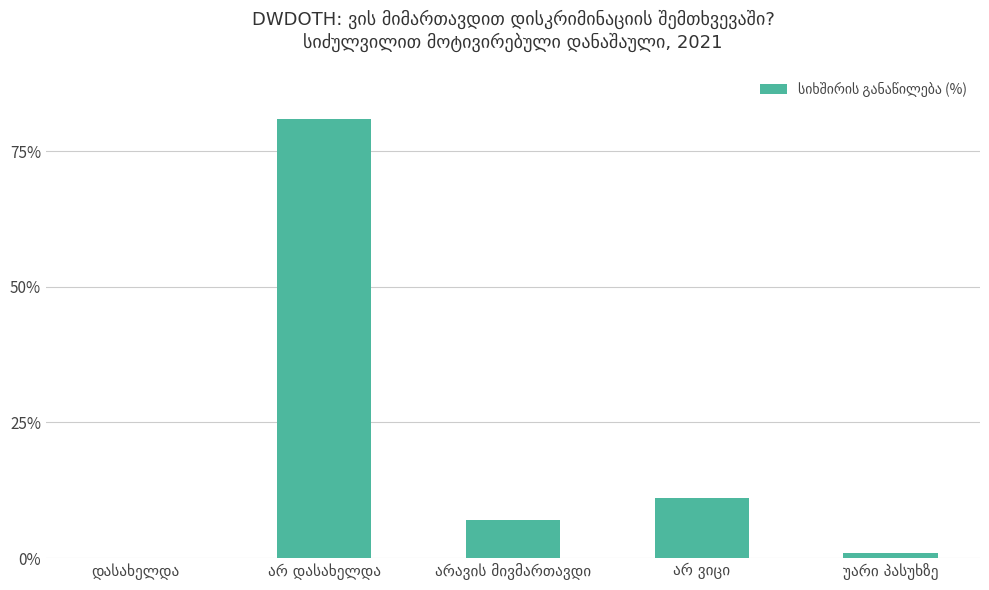

What is the maximum value shown in the chart?

81